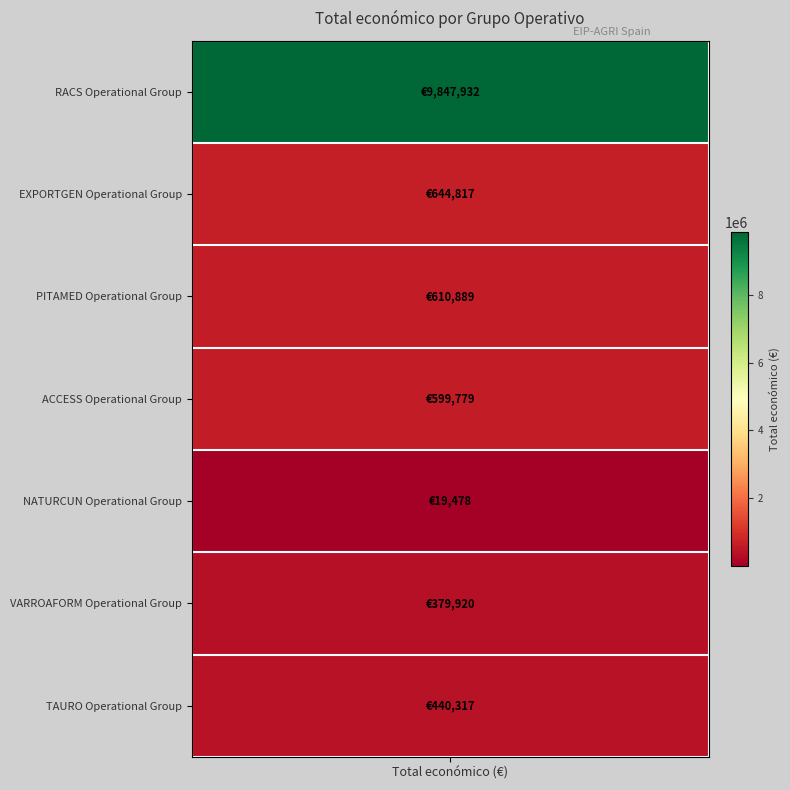

True or false: the data shows 12732 at NATURCUN.

False